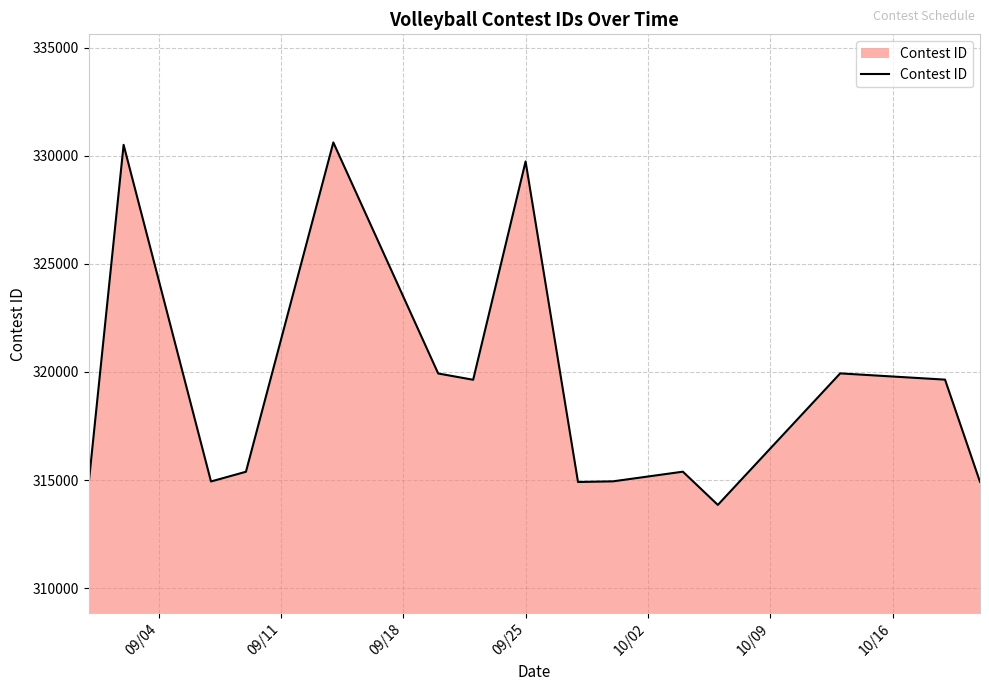

What is the minimum value shown in the chart?

313851